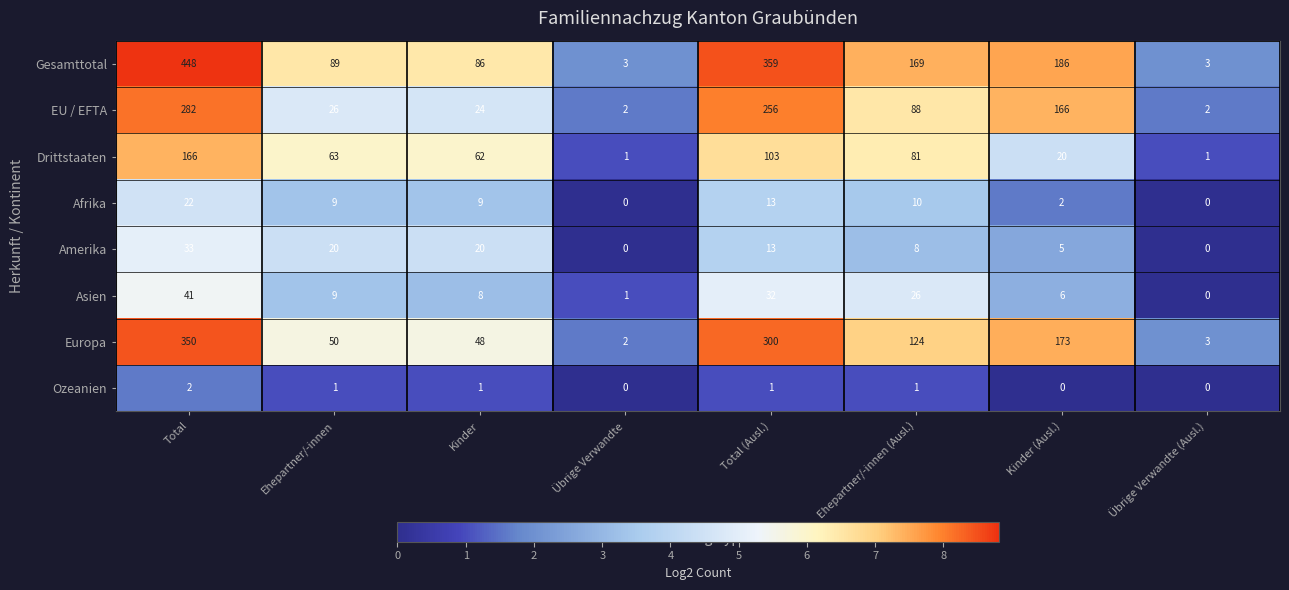

Is the value of Ozeanien at Übrige Verwandte greater than the value of Gesamttotal at Ehepartner/-innen?

No